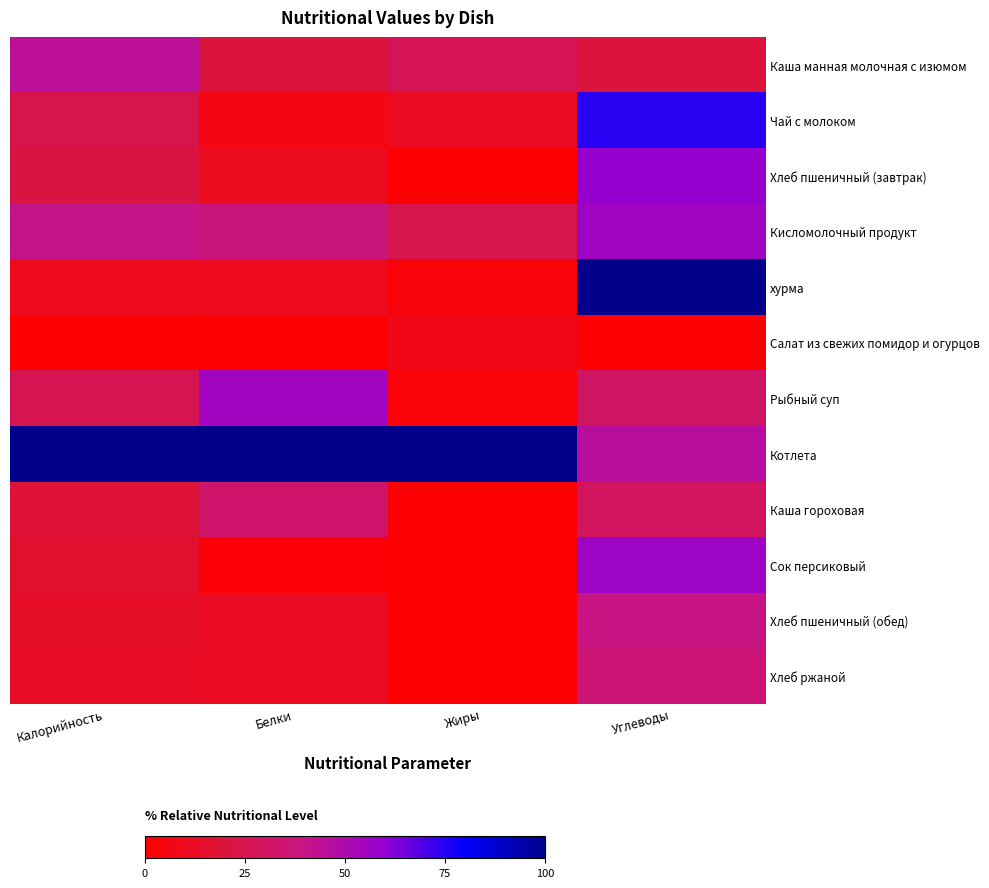

Which label corresponds to the smallest value in the chart?

Калорийность